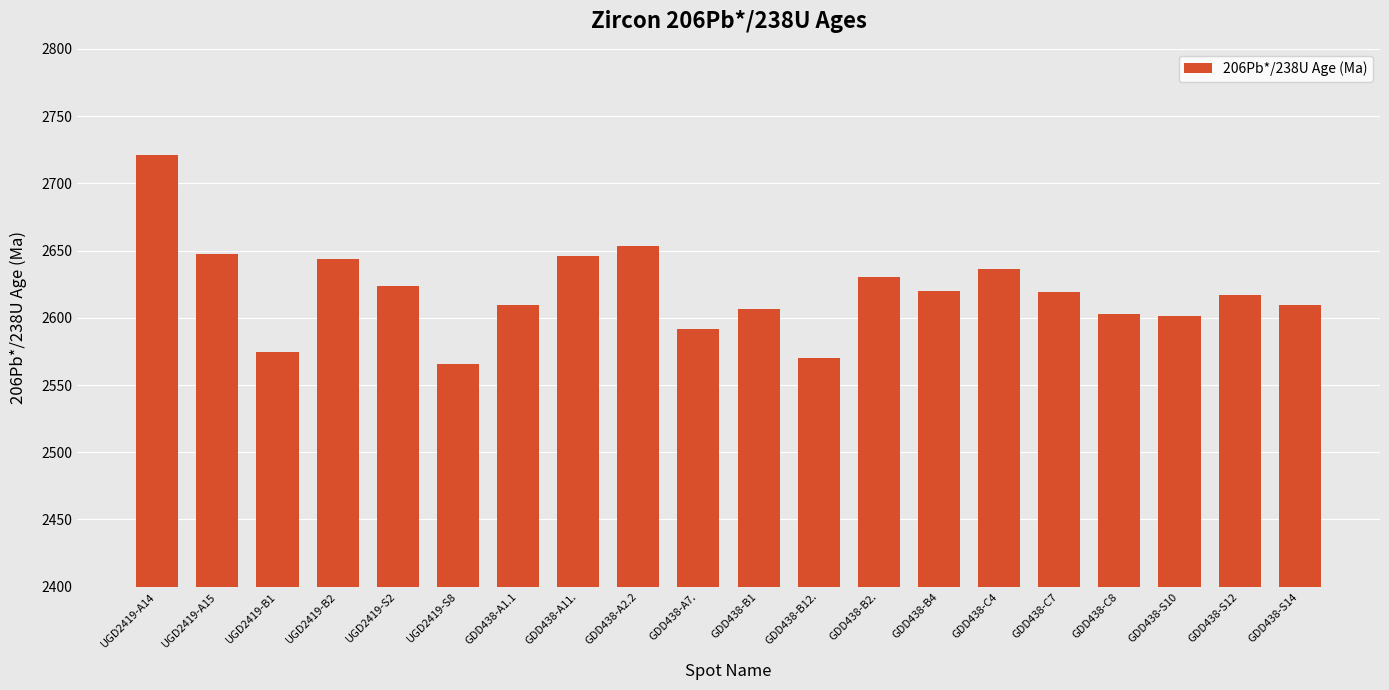

Approximately how many times larger is the value at UGD2419-S8 compared to GDD438-S14?

1.0